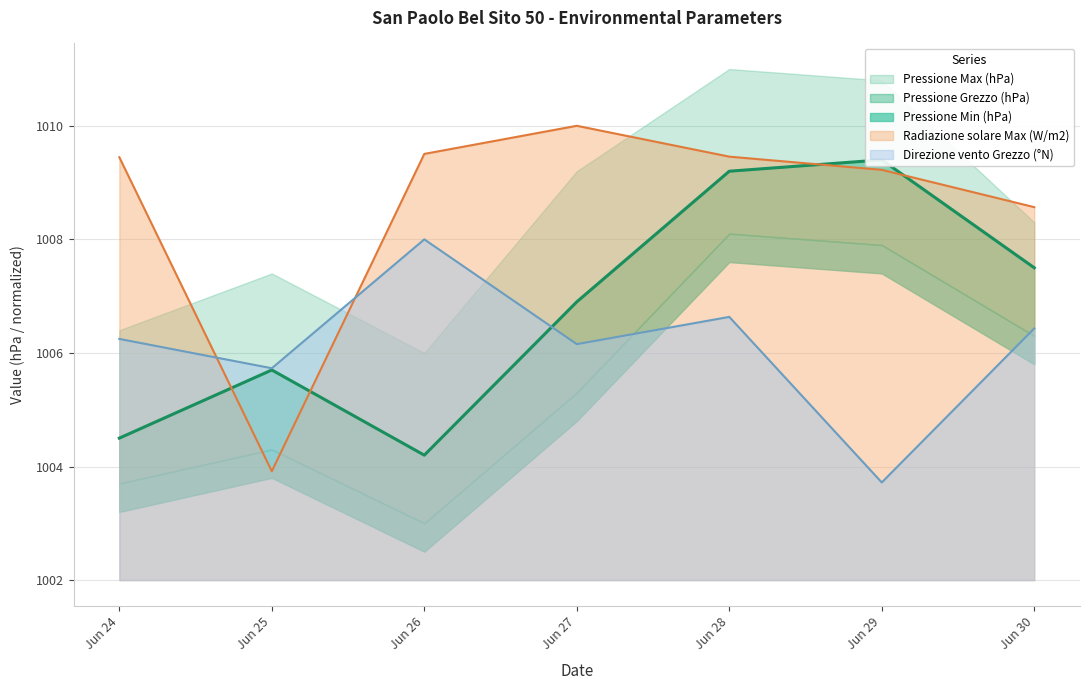

List the labels in order of Direzione vento Grezzo (°N) value, smallest first.

Jun 29, Jun 25, Jun 27, Jun 24, Jun 30, Jun 28, Jun 26